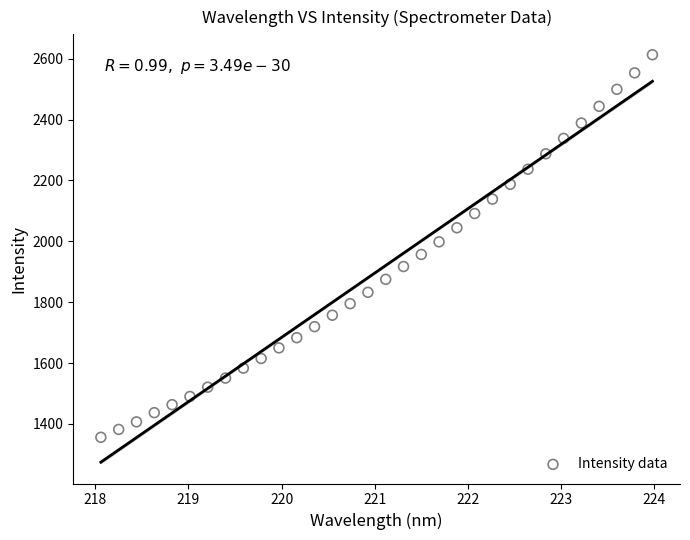

What is the range of X values (max minus min)?

5.9